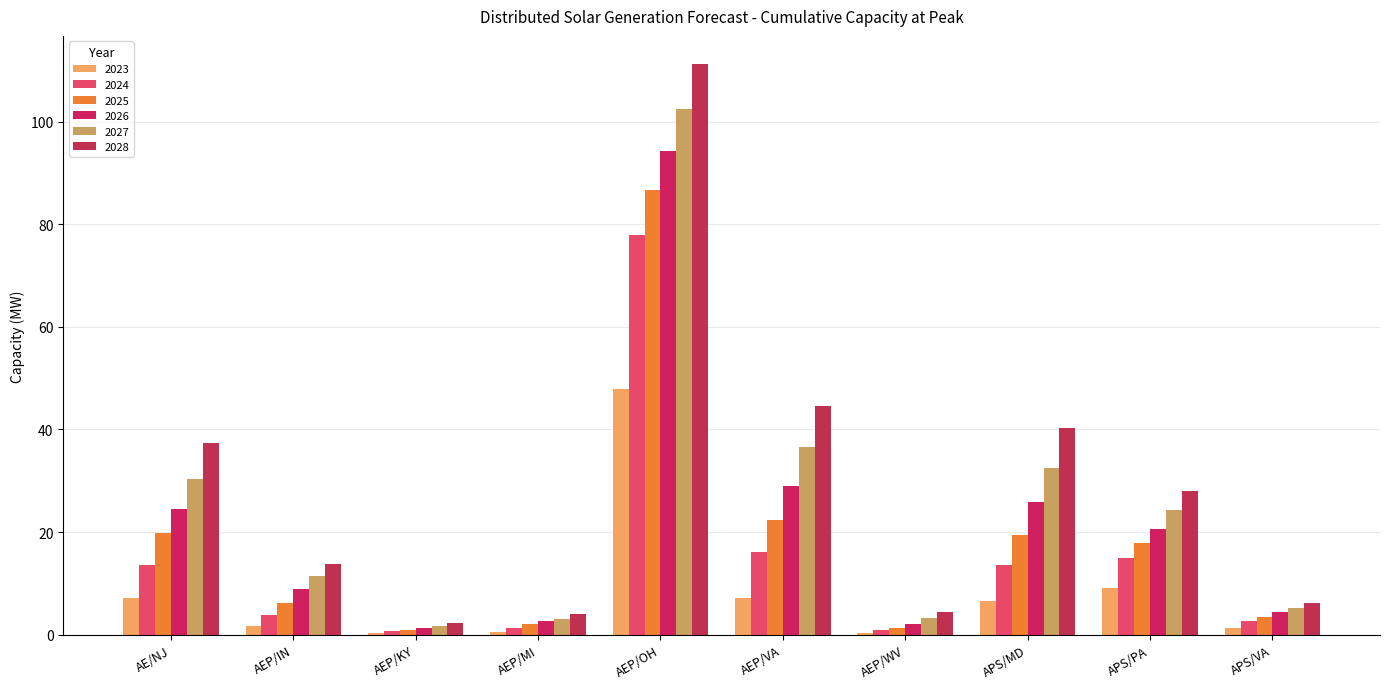

What is the sum of the 2025 values at AEP/KY and AEP/VA?

23.3